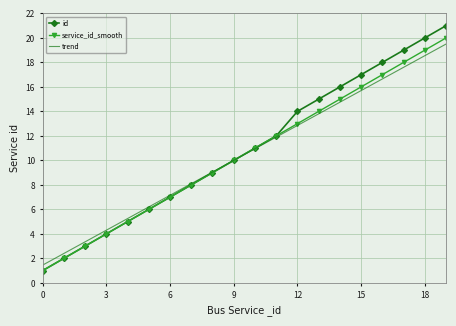

What is the maximum value for id?

21.0